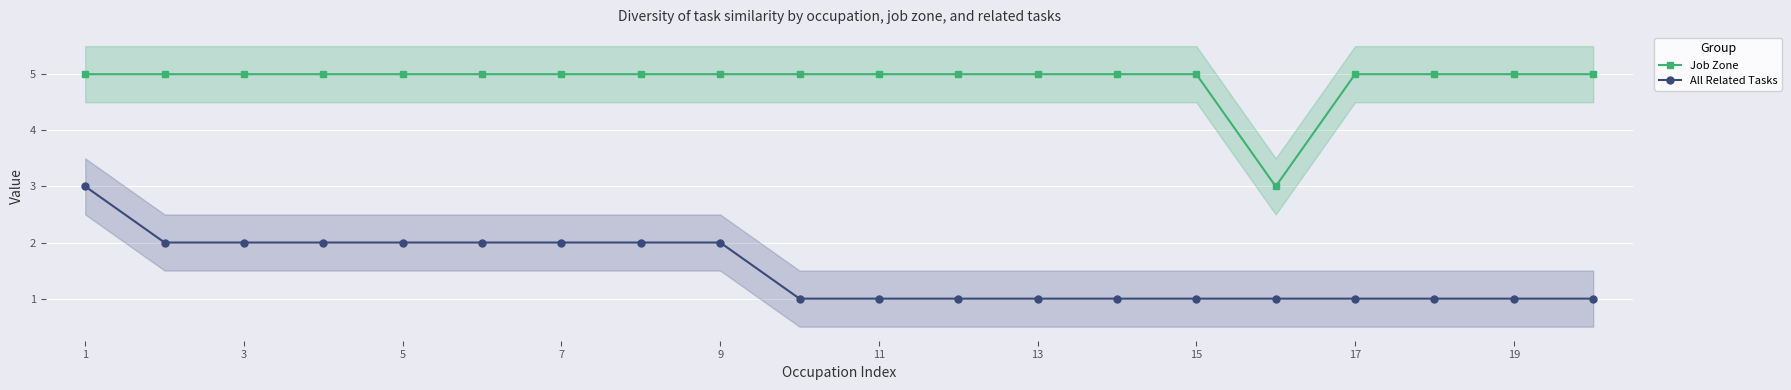

Is it true that Job Zone equals 5 at 15?

True